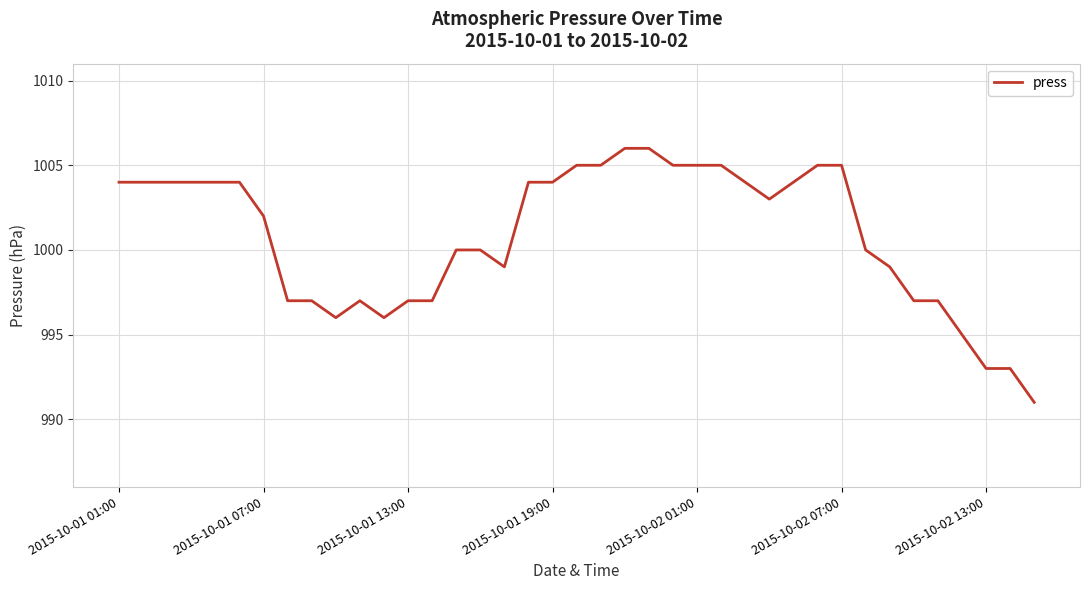

What is the smallest value displayed?

991